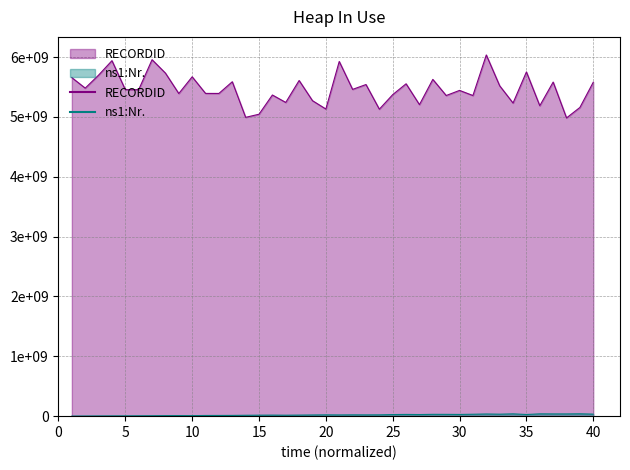

At which label does the data first exceed 20964343?

20